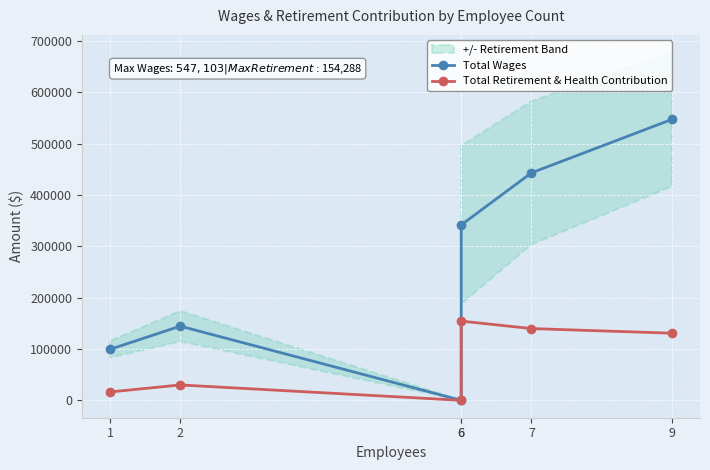

List the series in order of their peak value, lowest first.

Total Retirement & Health Contribution, Total Wages